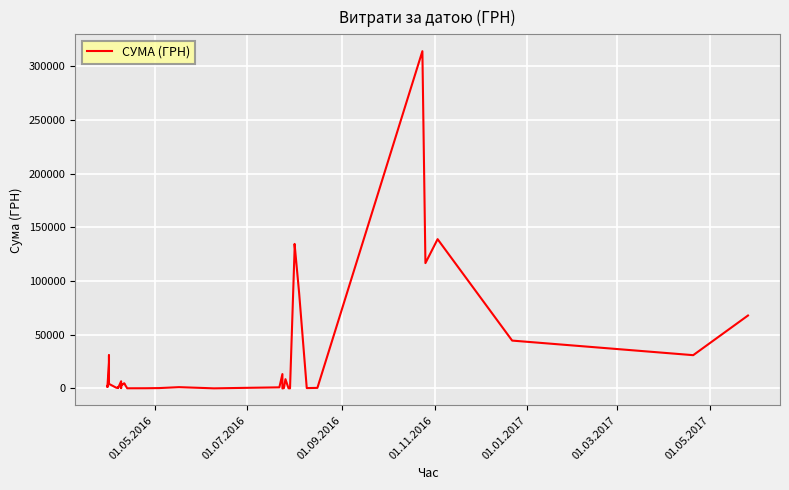

What is the sum of all values?

1186800.5